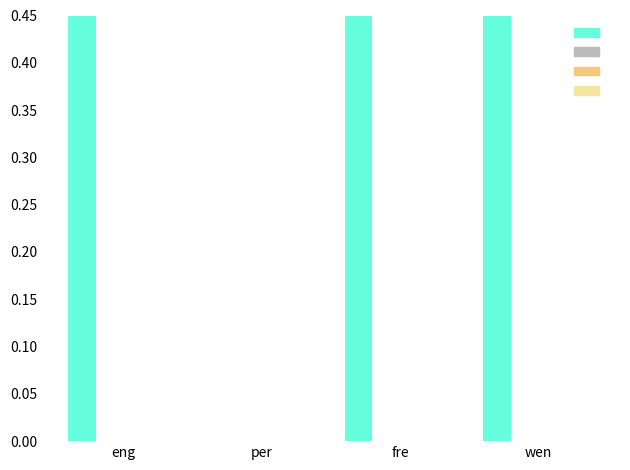

What is the spread (max minus min) of values at wen?

1.0